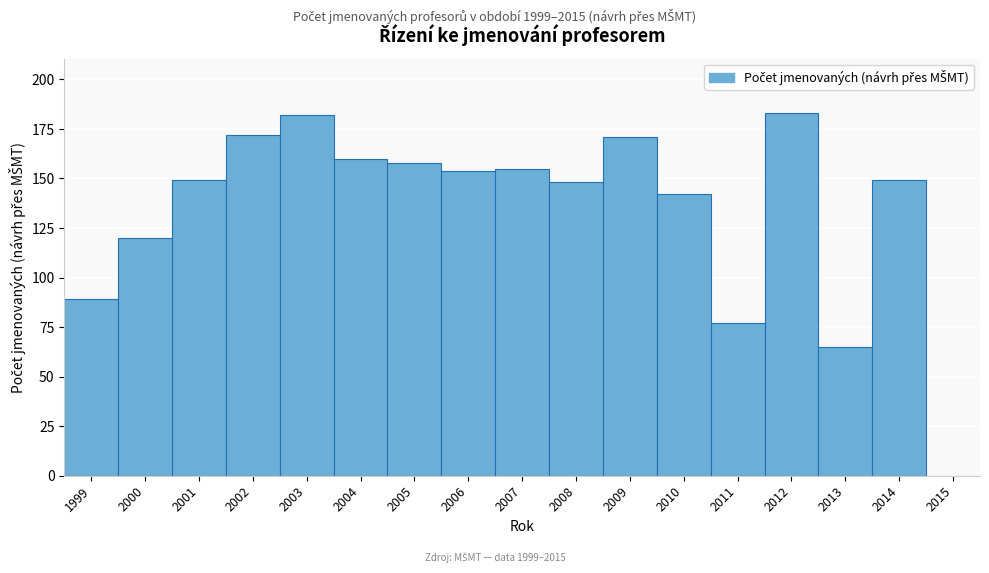

Reading right to left, what are all the values shown in this chart?

2015=0	2014=149	2013=65	2012=183	2011=77	2010=142	2009=171	2008=148	2007=155	2006=154	2005=158	2004=160	2003=182	2002=172	2001=149	2000=120	1999=89